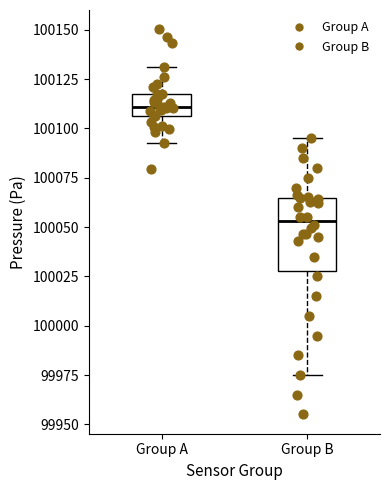

Comparing the boxes themselves (not the whiskers), which one is the tallest?

Group B